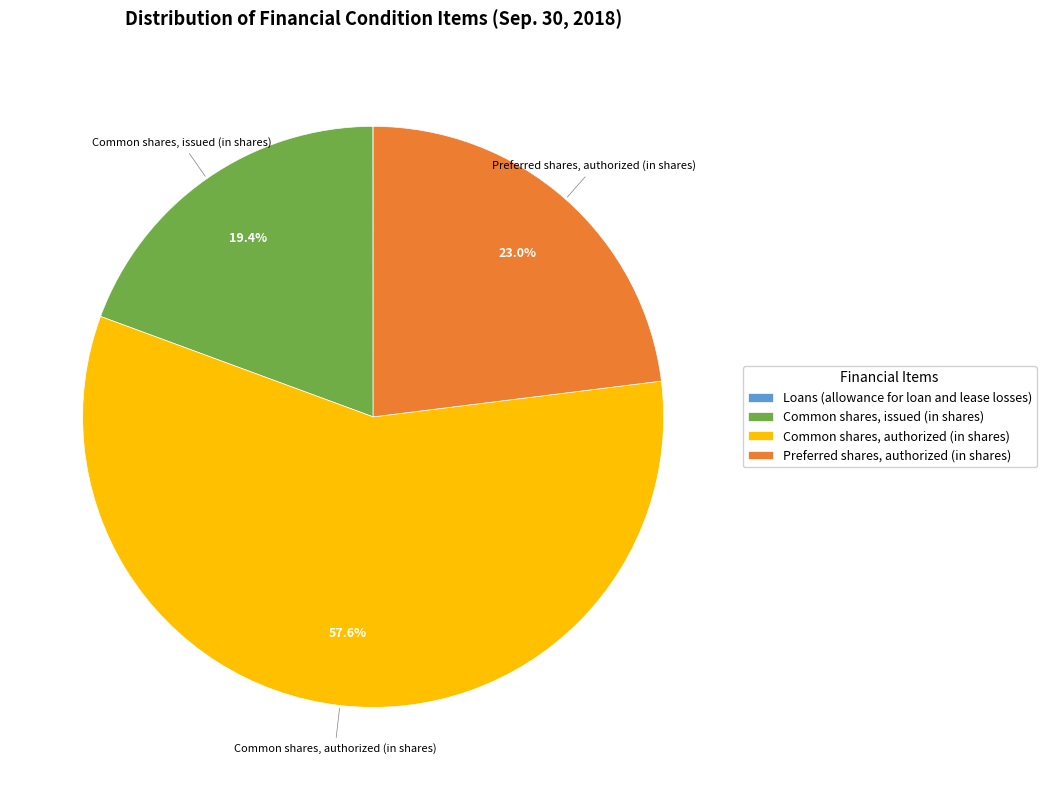

To the nearest percent, what portion does Common shares, authorized (in shares) represent?

58%